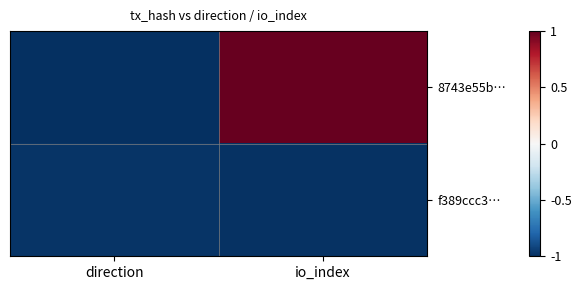

At which category is the sum across all series the highest?

io_index